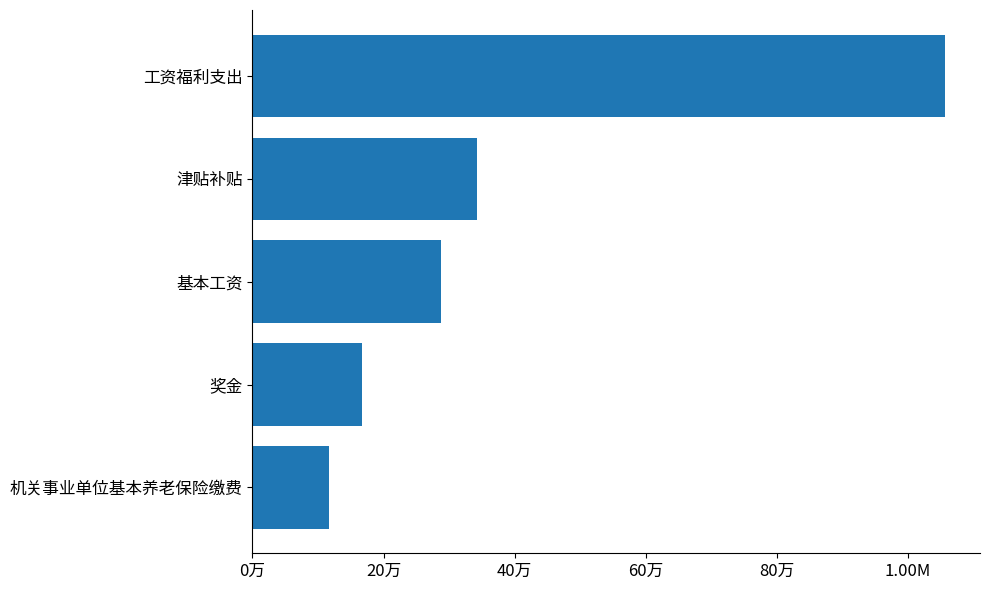

What is the greatest value displayed?

1057384.8